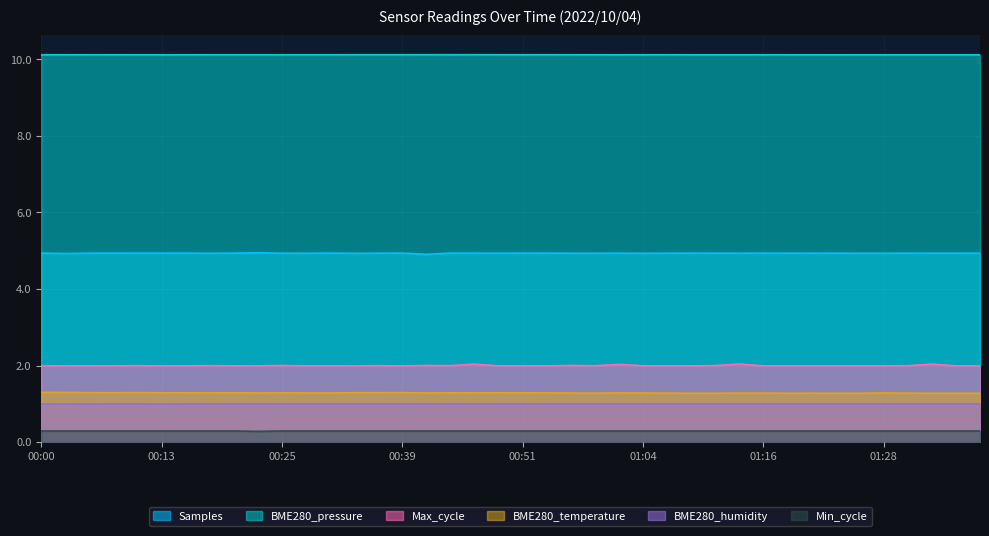

The value of Min_cycle at 00:03 is 0.4. True or false?

False